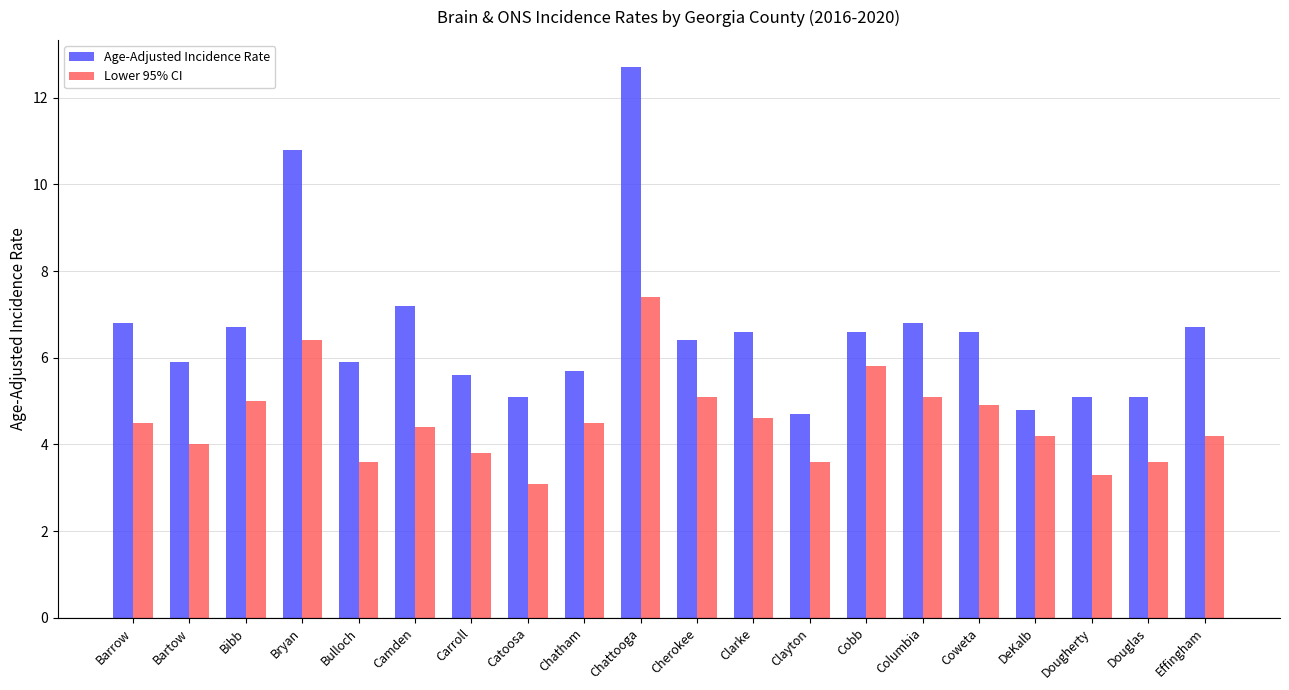

At how many categories does at least one series exceed 7?

3